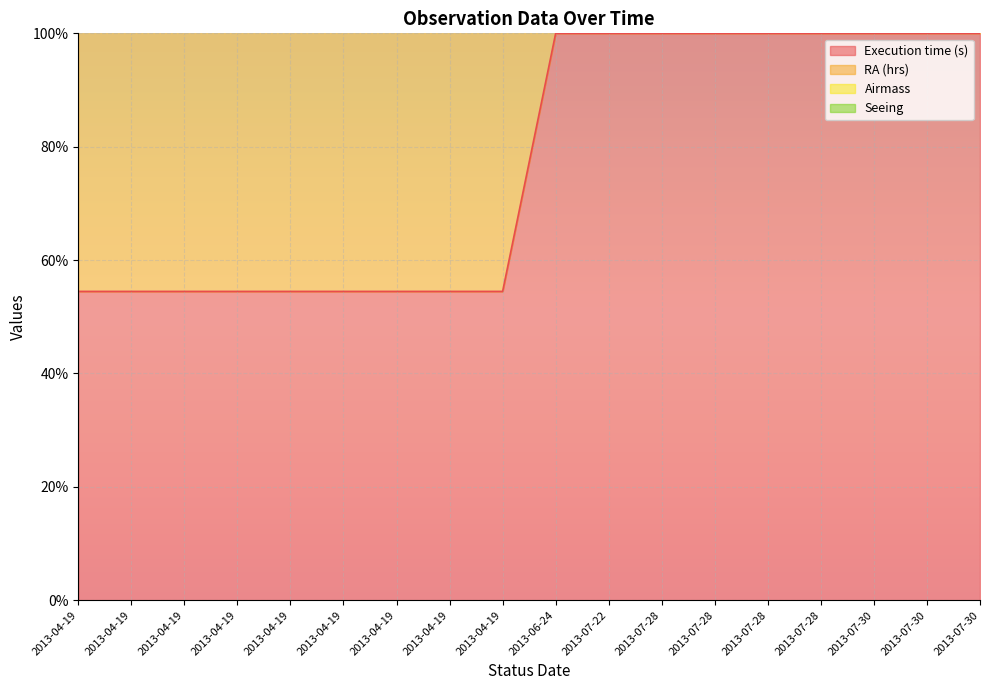

Is the value of RA (hrs) at 2013-04-19 greater than the value of Execution time (s) at 2013-04-19?

Yes